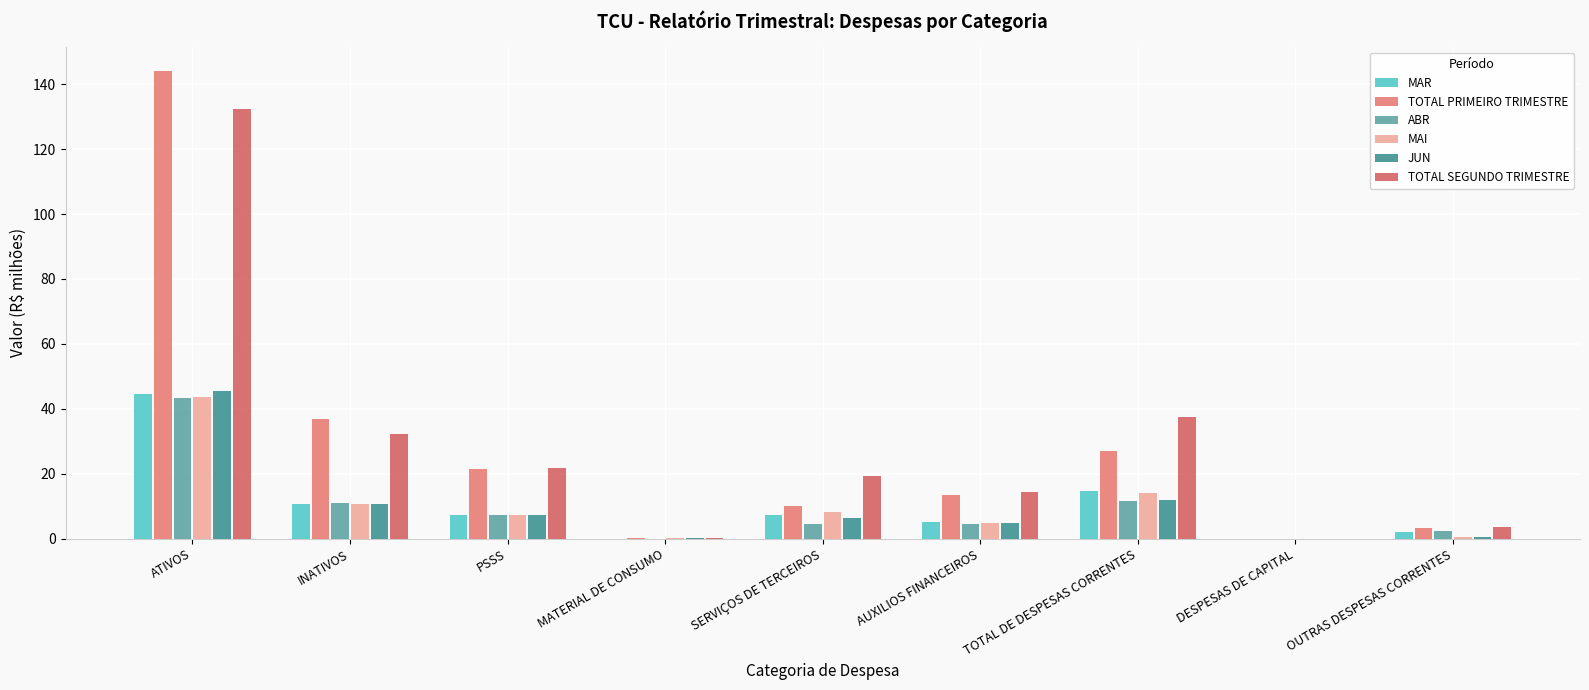

What is the approximate value of TOTAL SEGUNDO TRIMESTRE at OUTRAS DESPESAS CORRENTES?

3.5